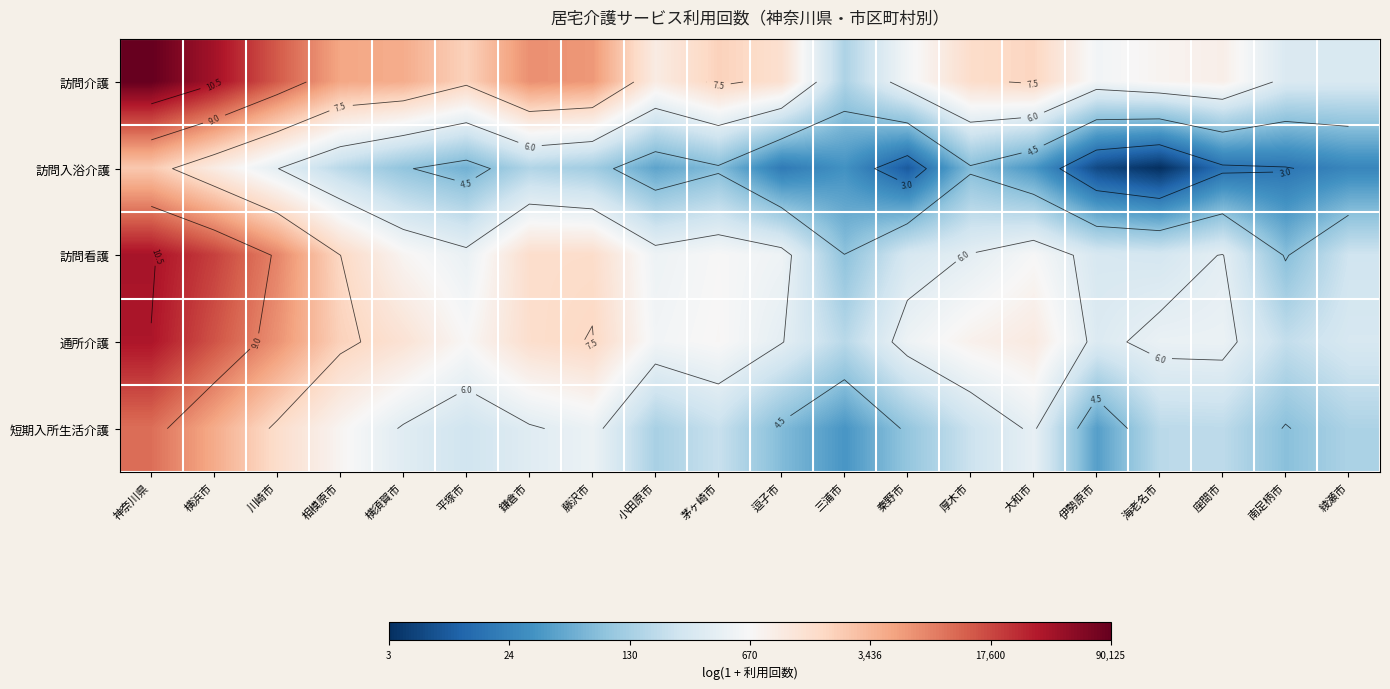

At which category is the sum across all series the highest?

神奈川県